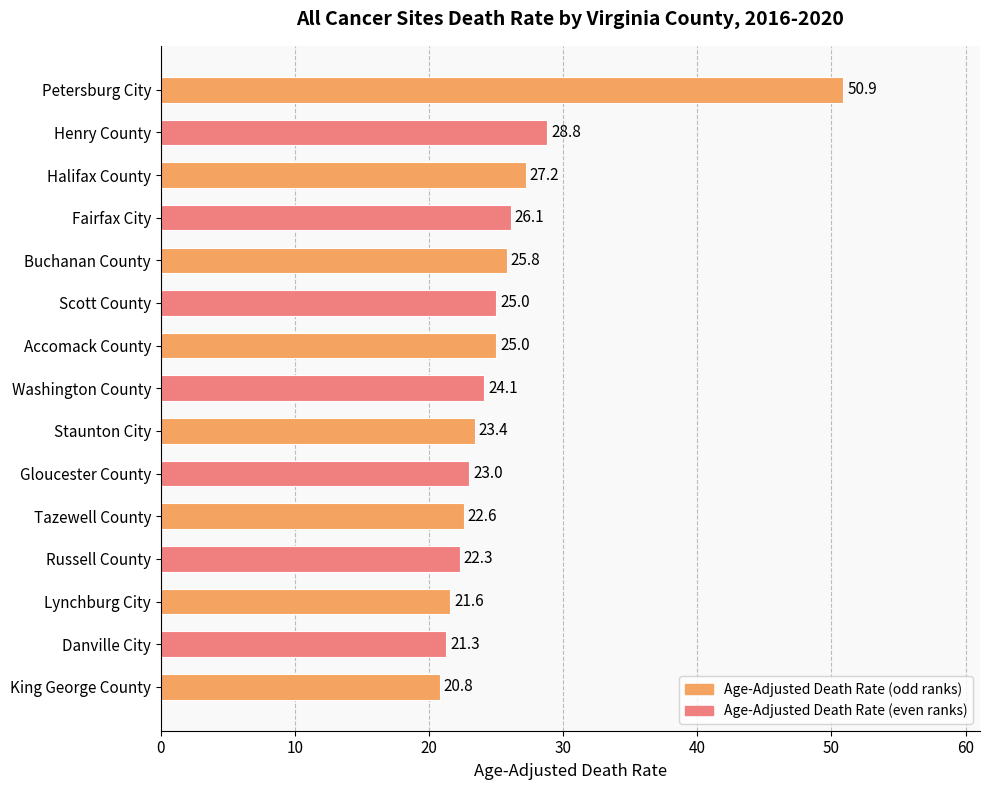

Is it true that the value at Danville City is 12.3?

False